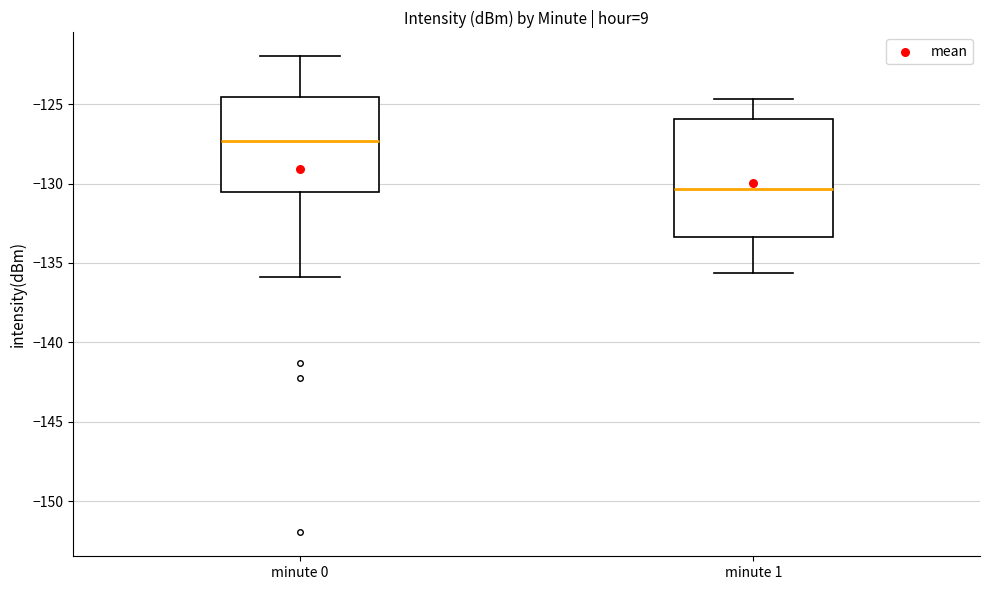

Comparing the boxes themselves (not the whiskers), which one is the tallest?

minute 1